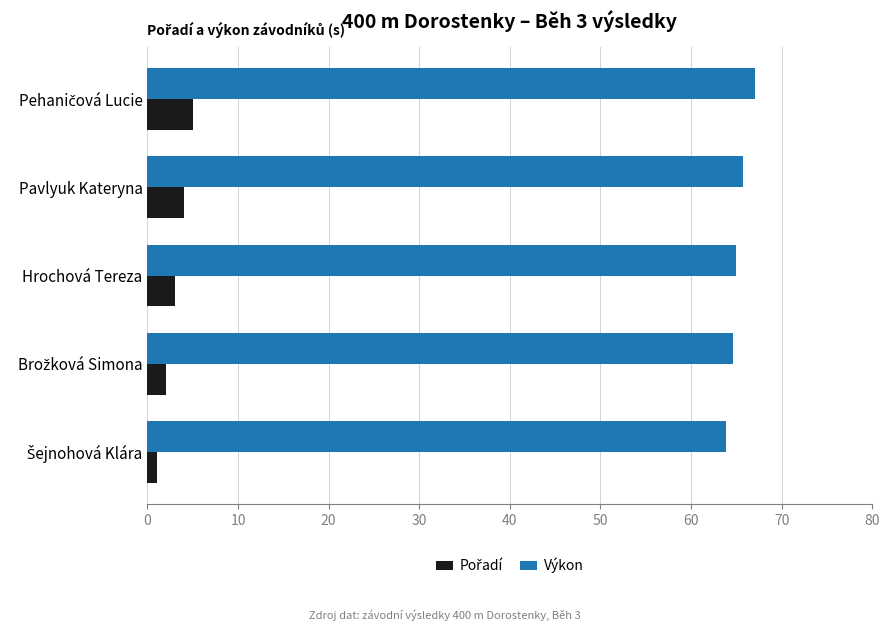

What is the highest value of the Výkon series?

67.0